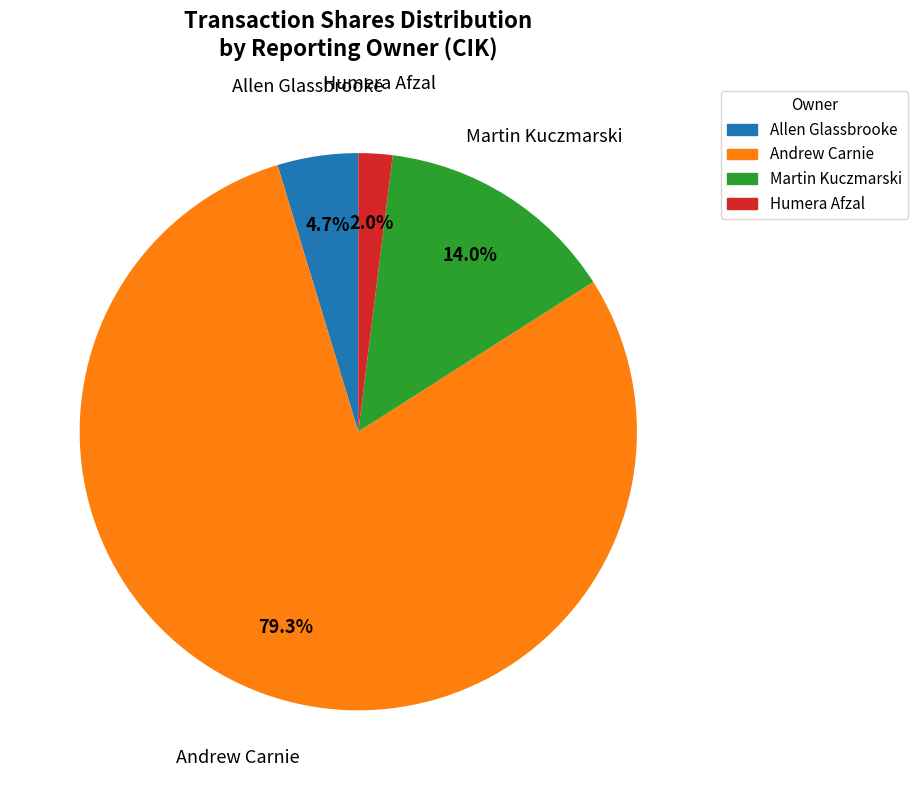

Rank the categories by value from lowest to highest.

Humera Afzal, Allen Glassbrooke, Martin Kuczmarski, Andrew Carnie